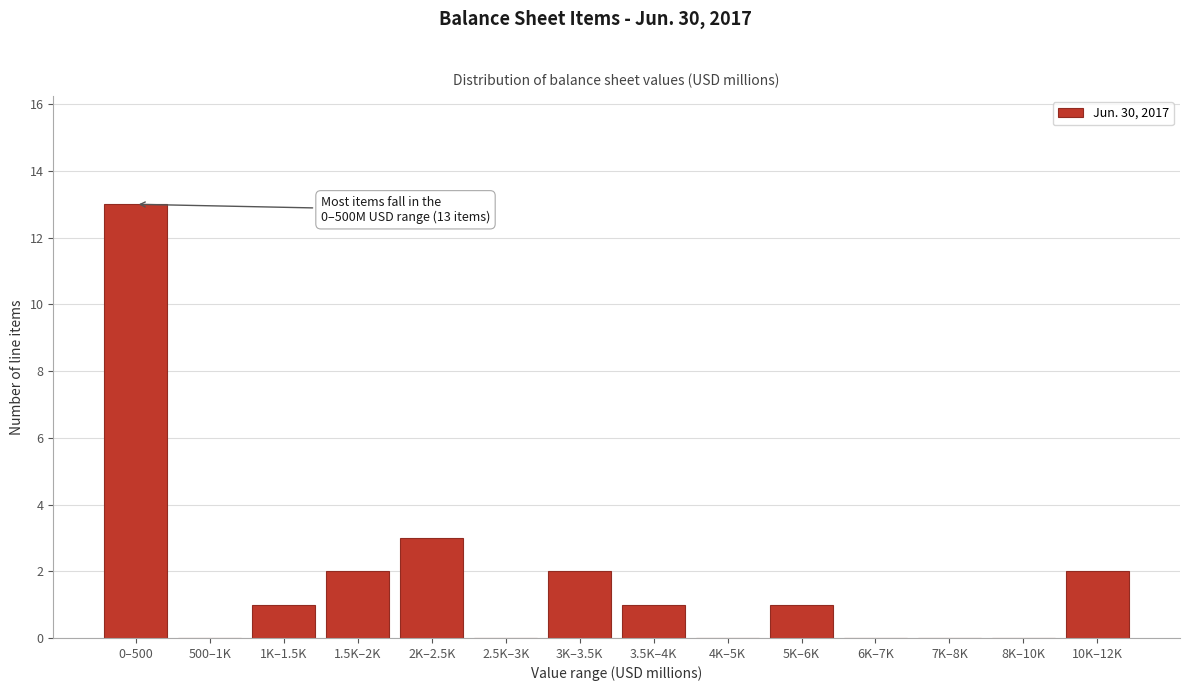

Reading left to right, extract all data points from this chart.

0–500=13	500–1K=0	1K–1.5K=1	1.5K–2K=2	2K–2.5K=3	2.5K–3K=0	3K–3.5K=2	3.5K–4K=1	4K–5K=0	5K–6K=1	6K–7K=0	7K–8K=0	8K–10K=0	10K–12K=2